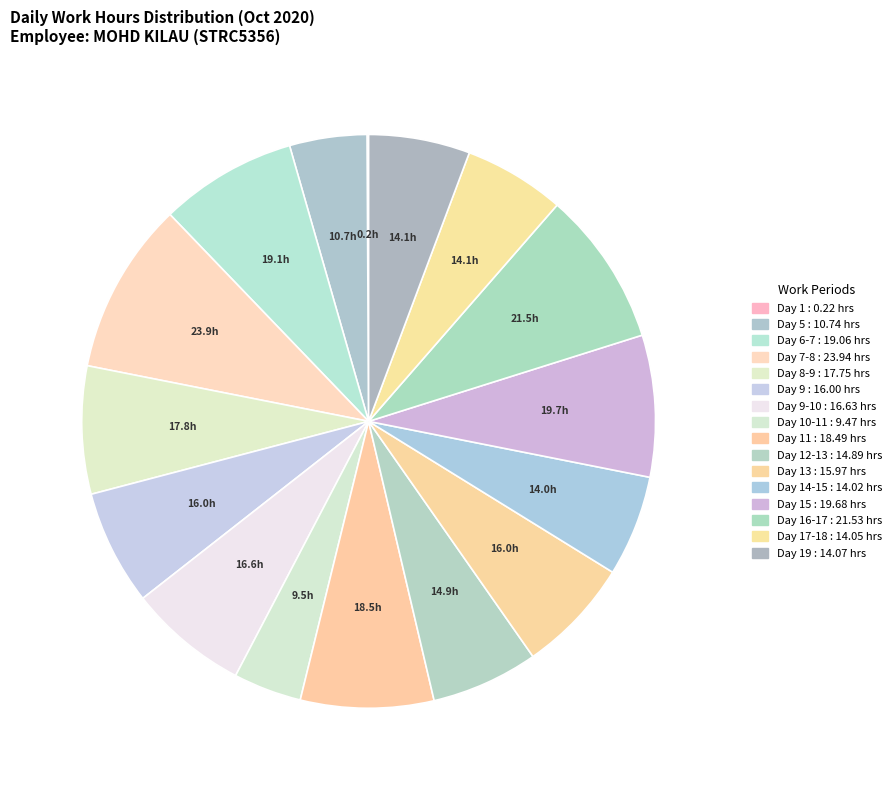

What is the largest slice in the pie chart?

Day 7-8